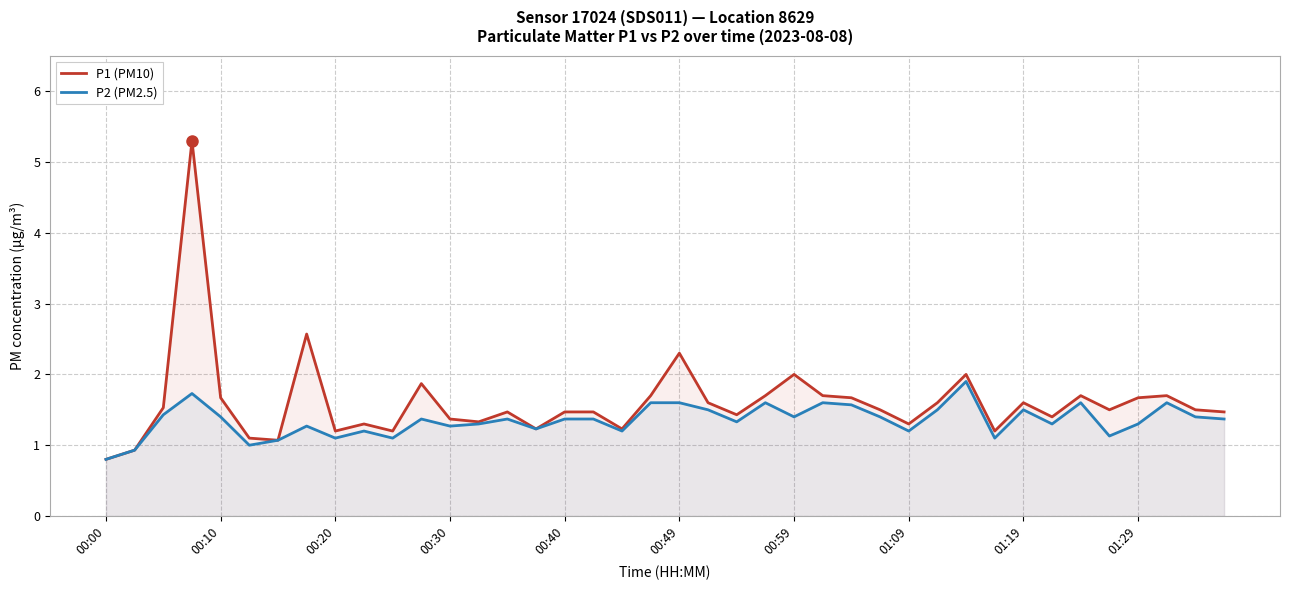

What position from the left is 26?

27